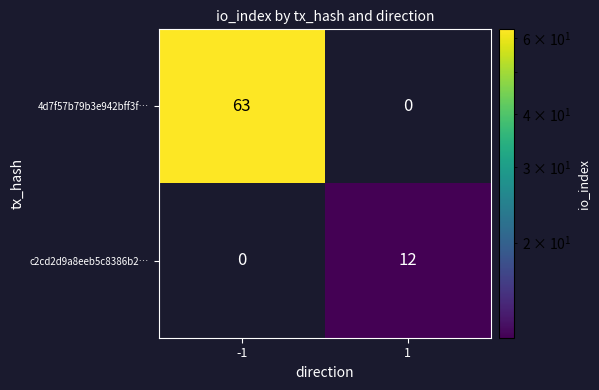

Is it true that c2cd2d9a8eeb5c8386b2… equals 8 at -1?

False